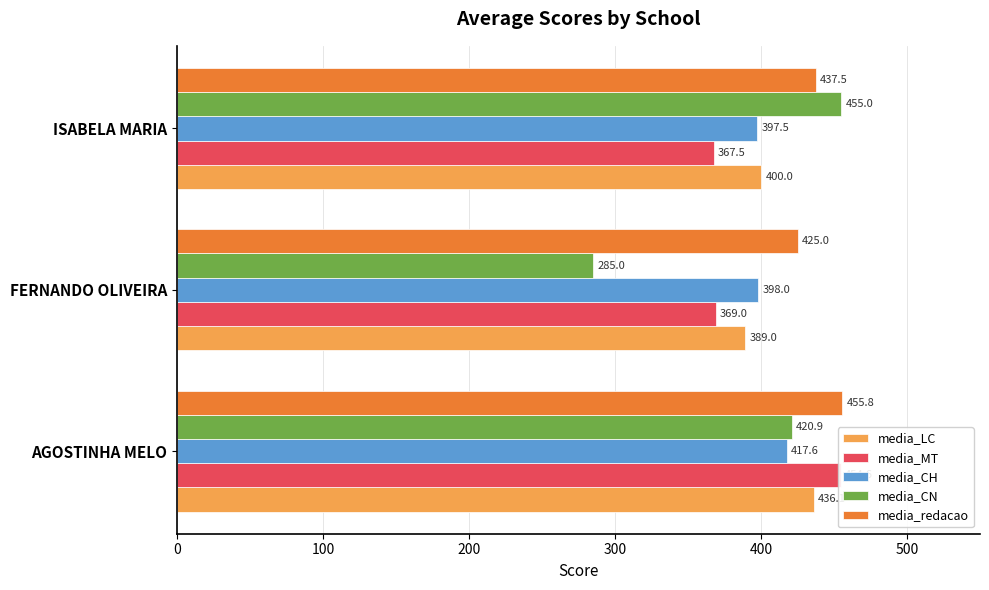

What is the difference between the maximum and minimum values in the media_redacao series?

30.8